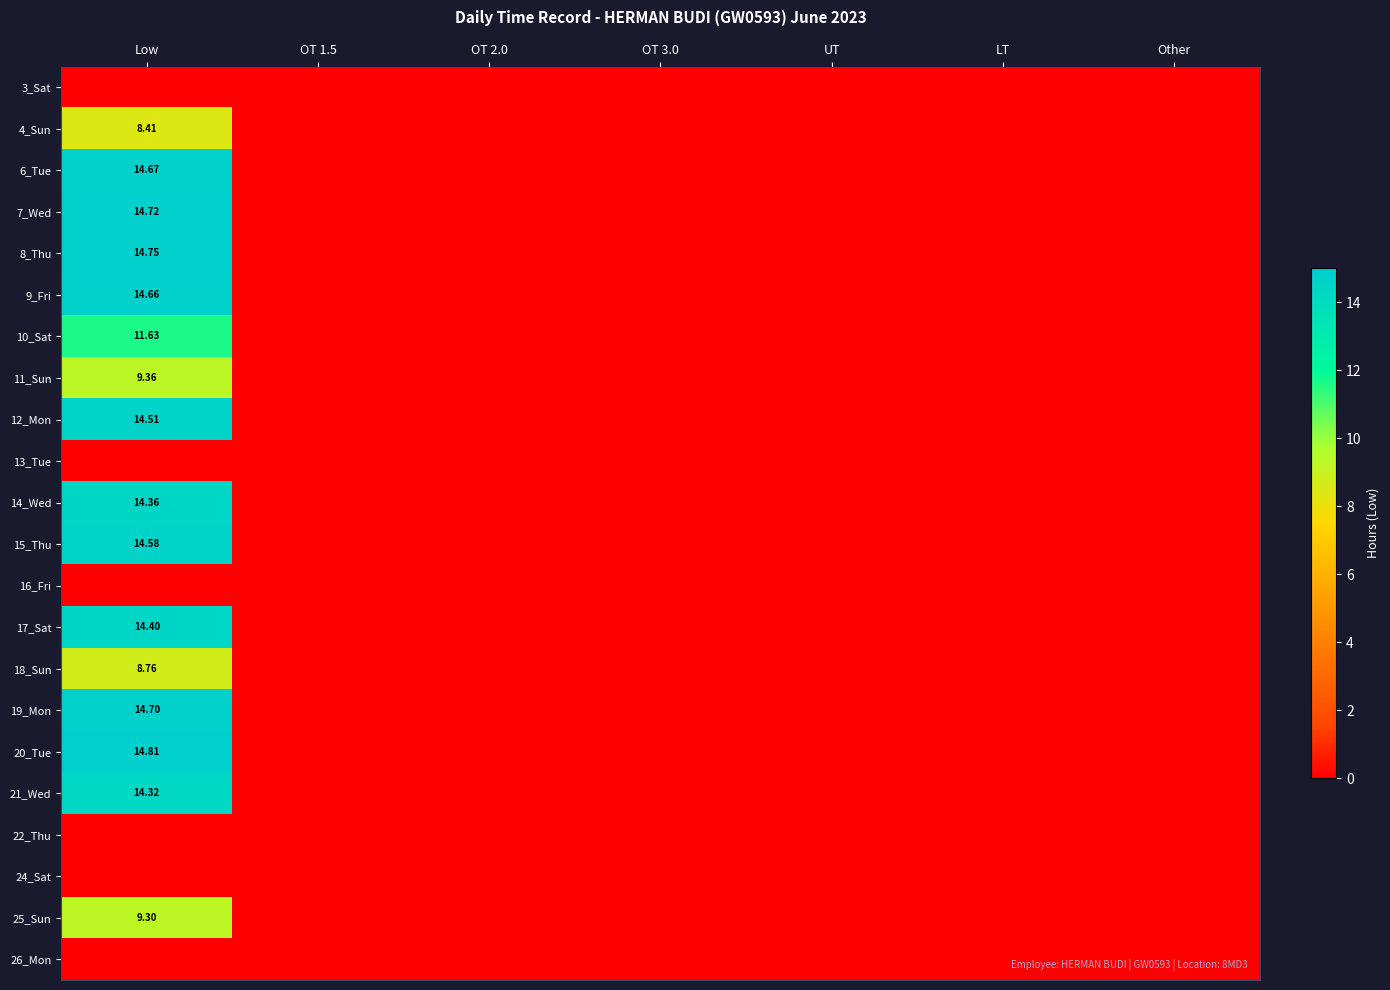

Which category has the highest value in the 13_Tue series?

Low